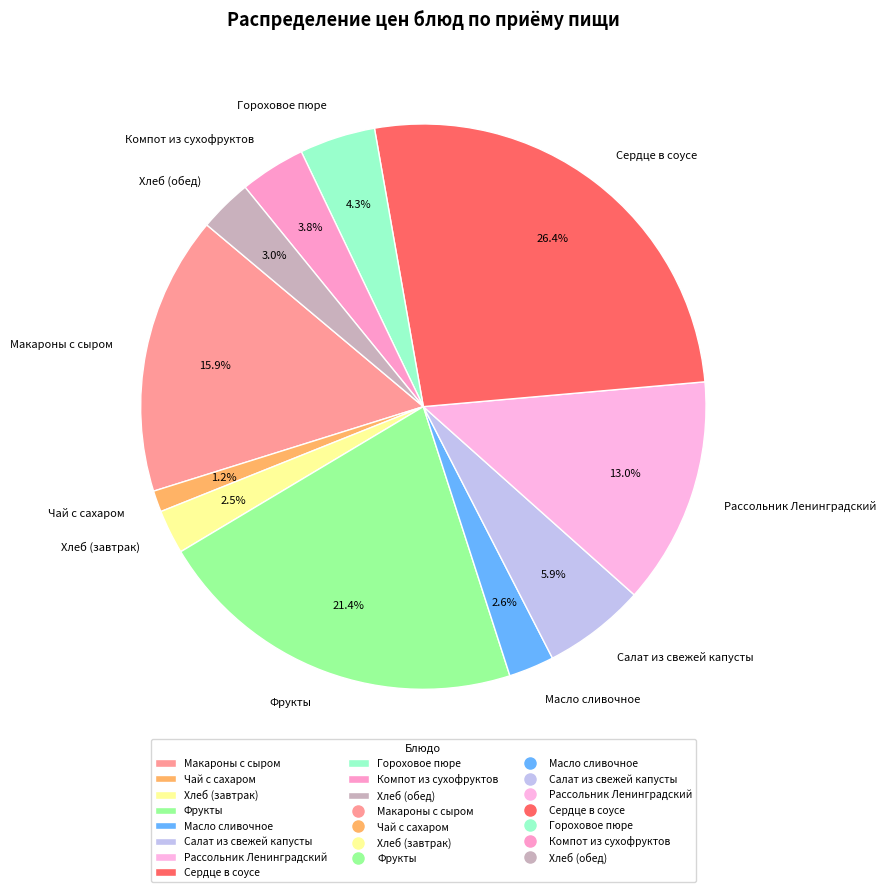

To the nearest percent, what is the combined percentage of Хлеб (завтрак) and Макароны с сыром?

18%